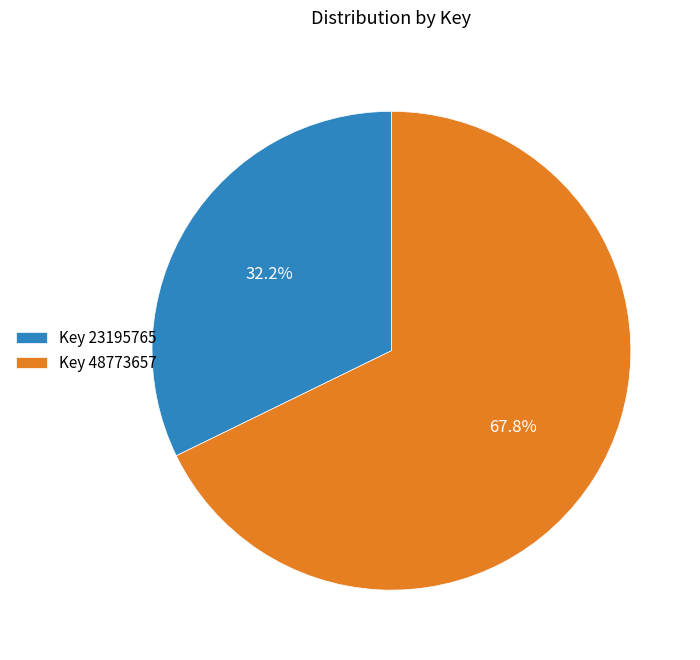

Is there a majority slice in this chart?

Yes